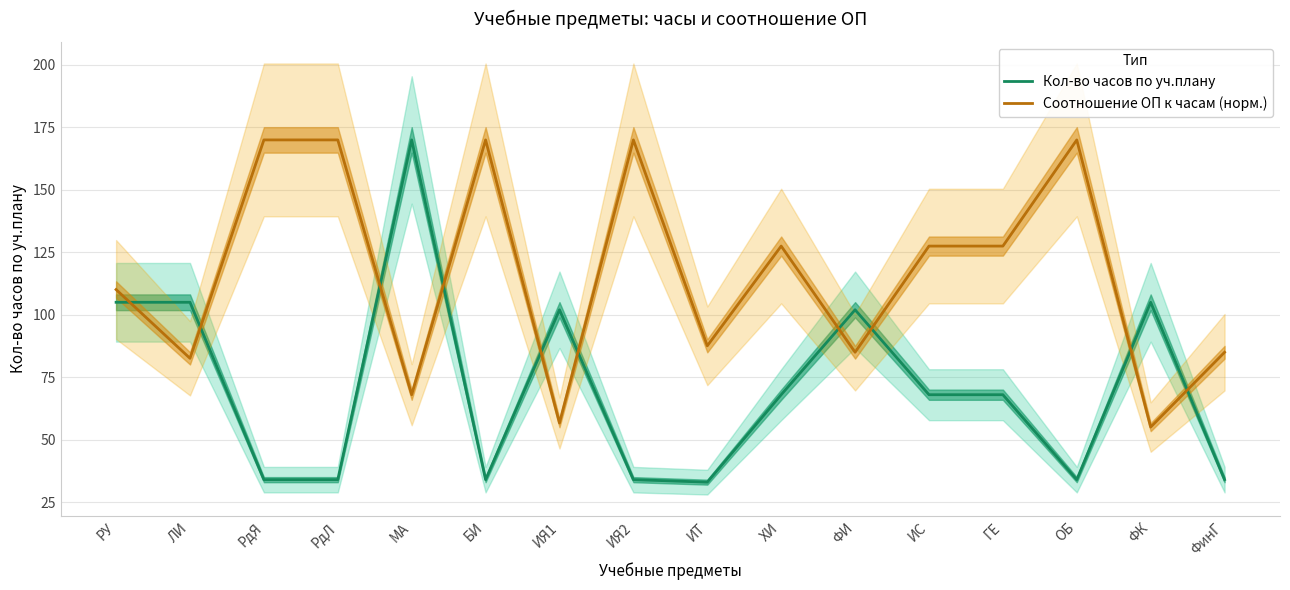

How many values in the Соотношение ОП к часам (норм.) series exceed 127?

8